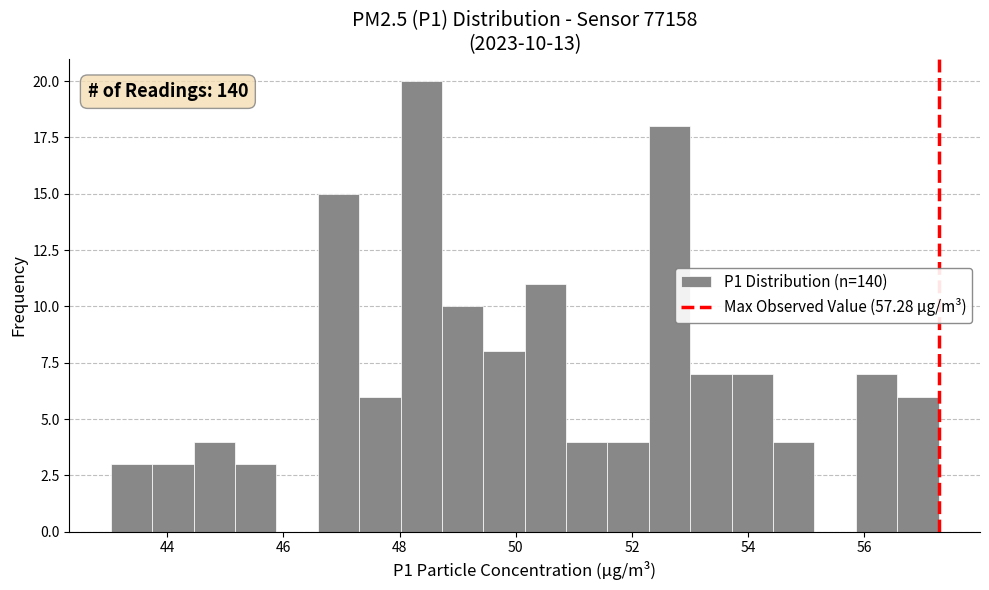

Read against the x-axis, roughly where is the centre of the tallest bar?

48.4